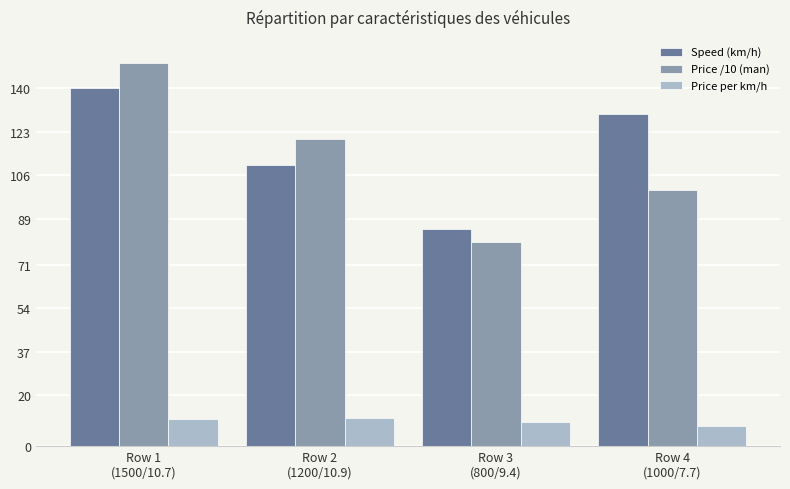

List the labels in order of Price /10 (man) value, largest first.

Row 1
(1500/10.7), Row 2
(1200/10.9), Row 4
(1000/7.7), Row 3
(800/9.4)